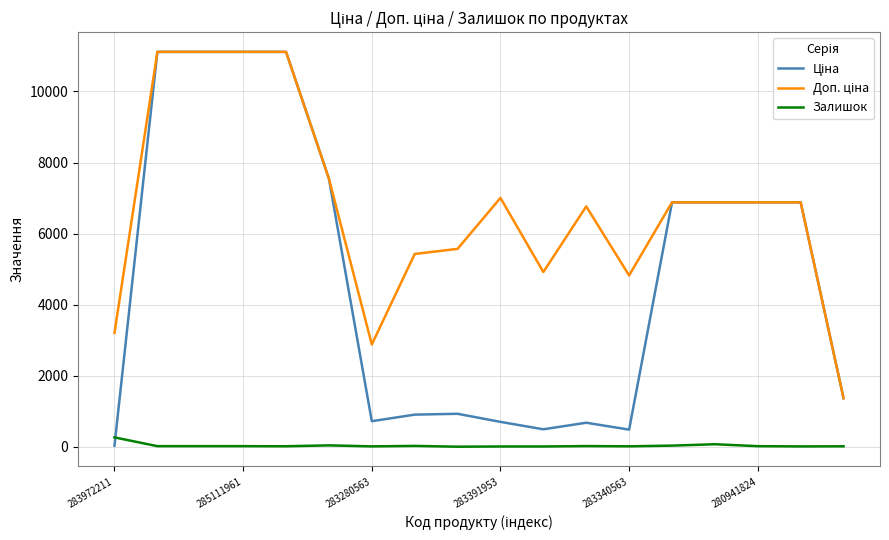

How many series are shown in this chart?

3